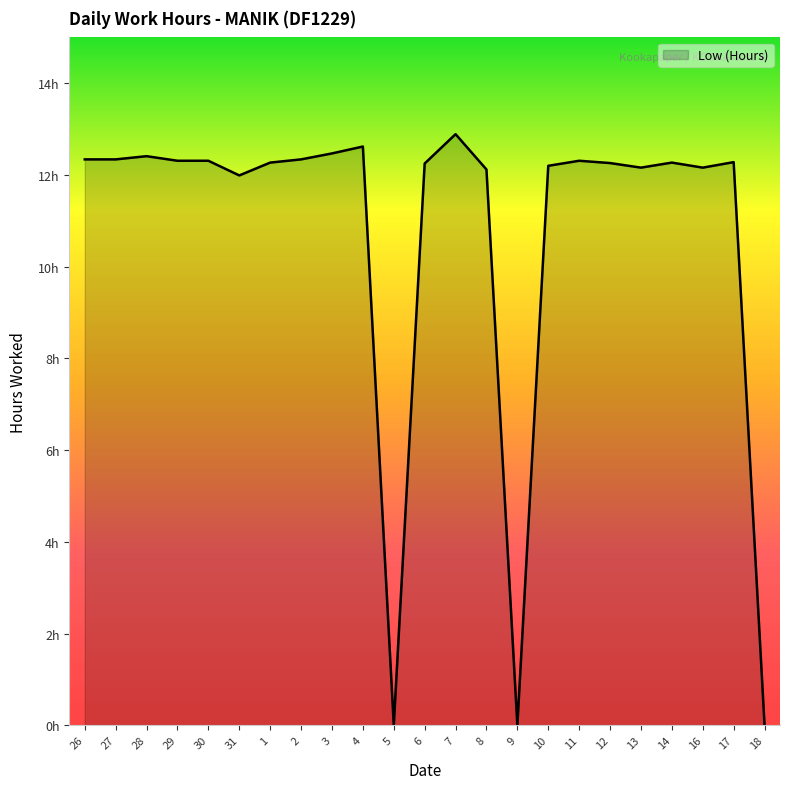

What is the difference between the maximum and minimum values?

12.9